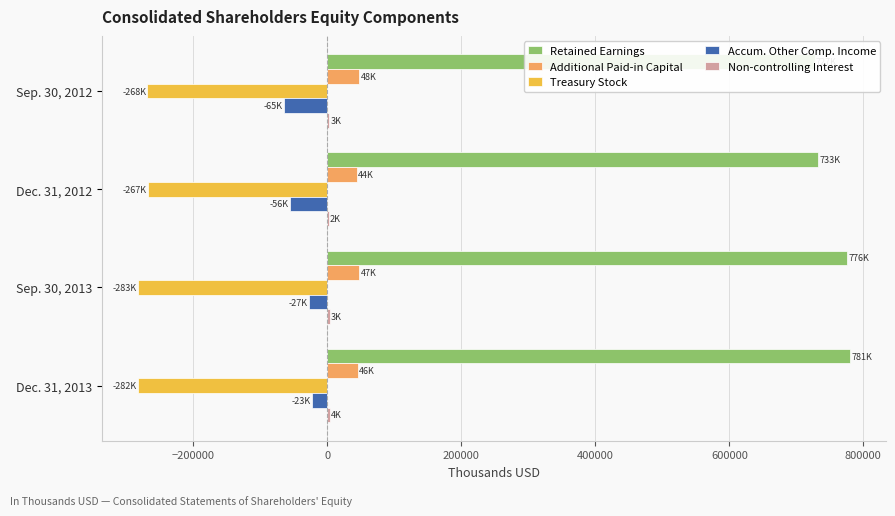

True or false: Treasury Stock has a value of -503111 at Dec. 31, 2013.

False